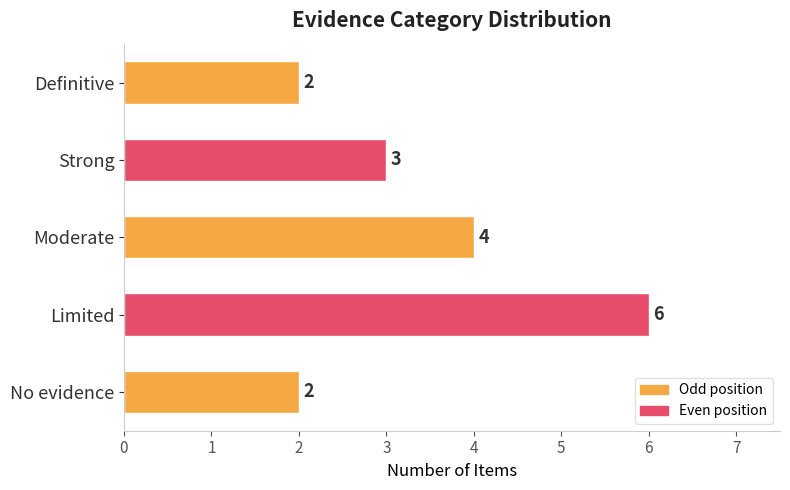

At which label is the value closest to 4?

Moderate